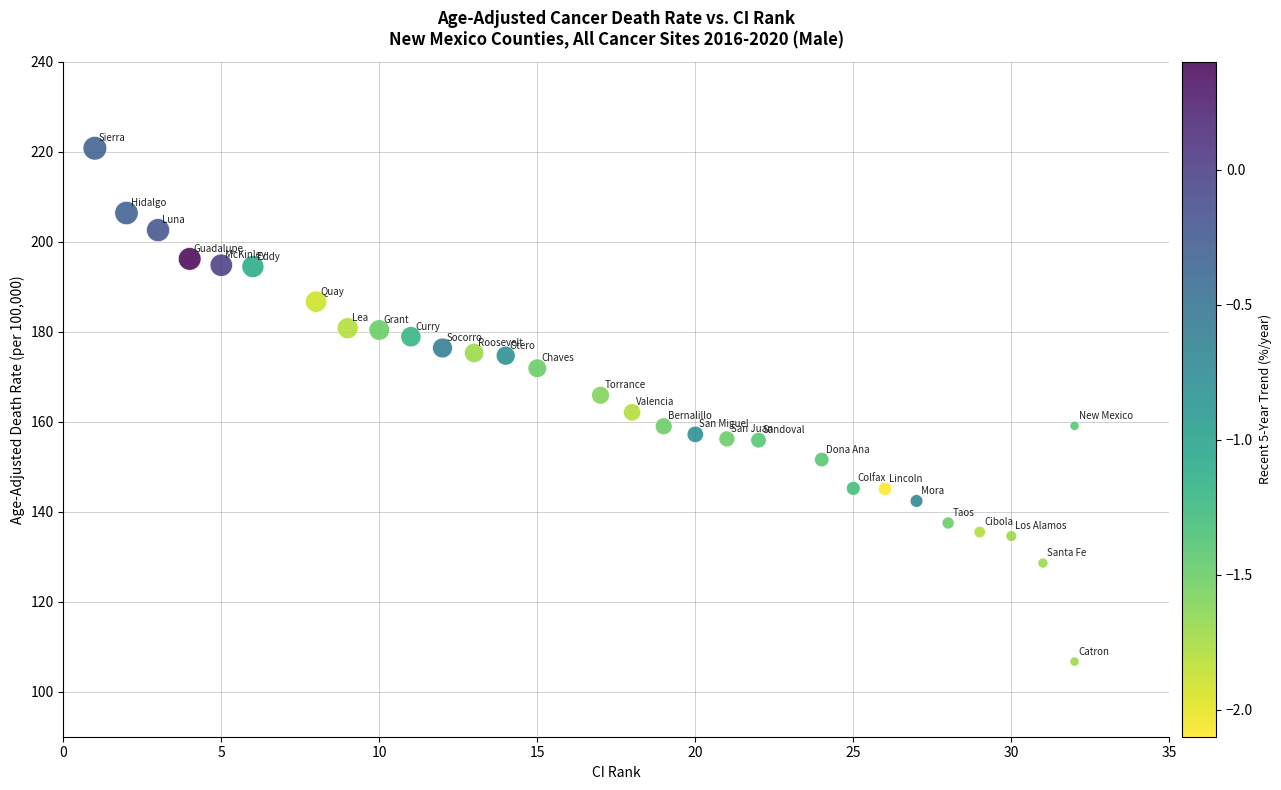

What is the range of Y values (max minus min)?

114.1